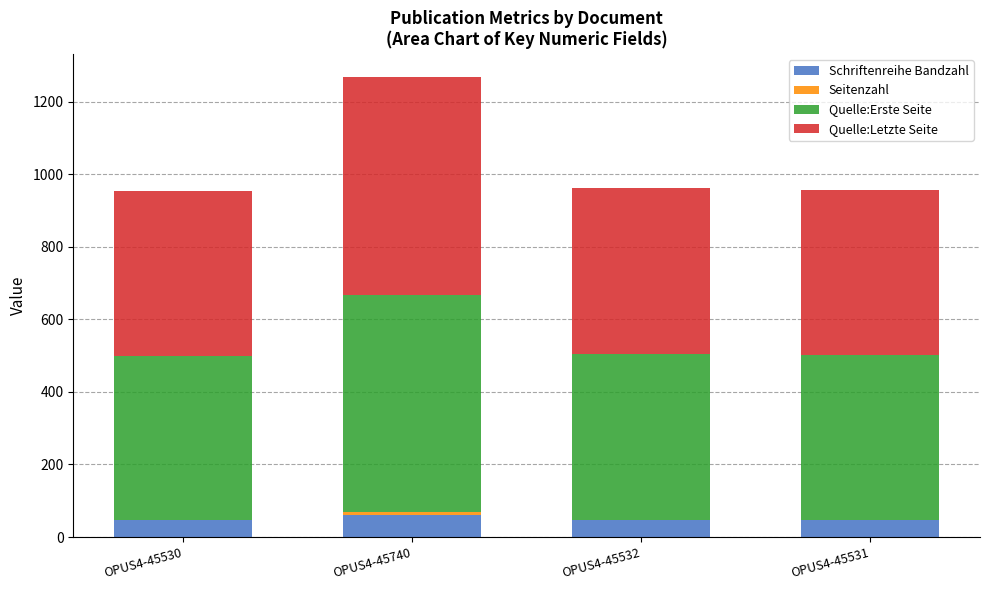

At which category is the sum across all series the highest?

OPUS4-45740